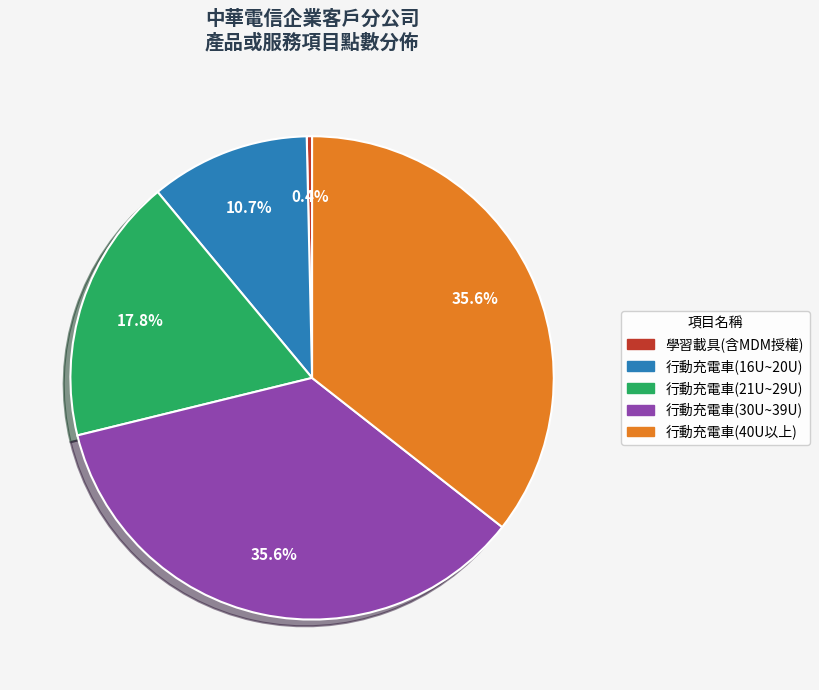

The 行動充電車(21U~29U) slice represents 18% of the pie. True or false?

True